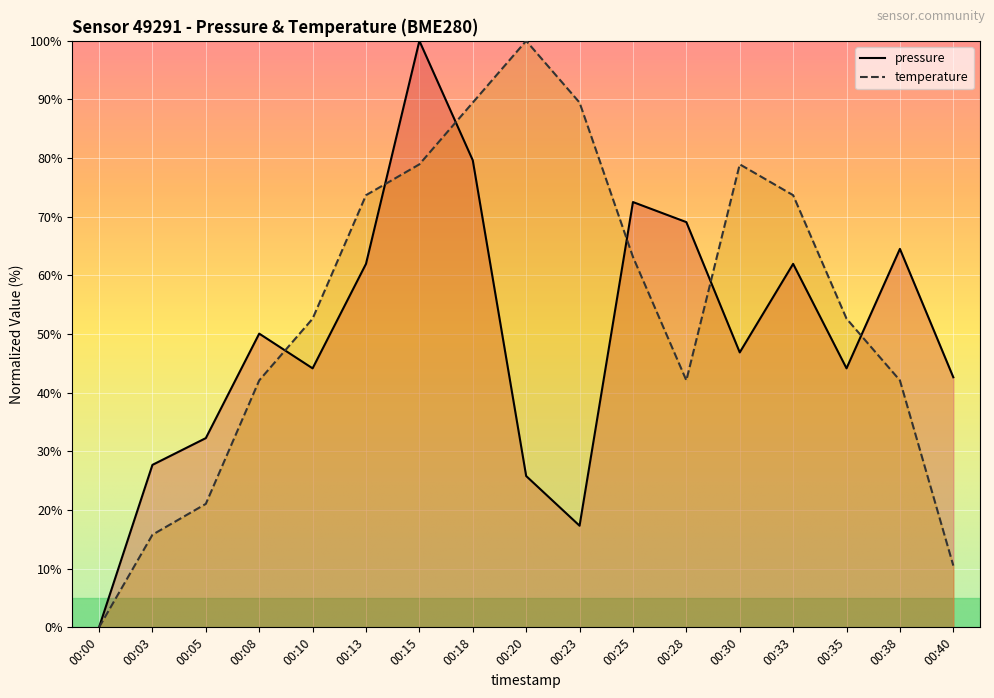

What is the sum of all pressure values?

840.7